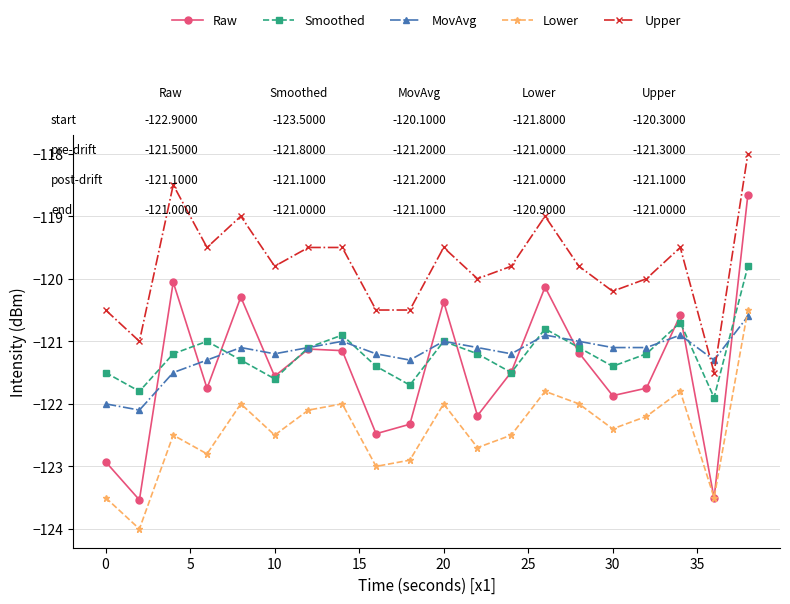

How many intersections are there between MovAvg and Upper?

2